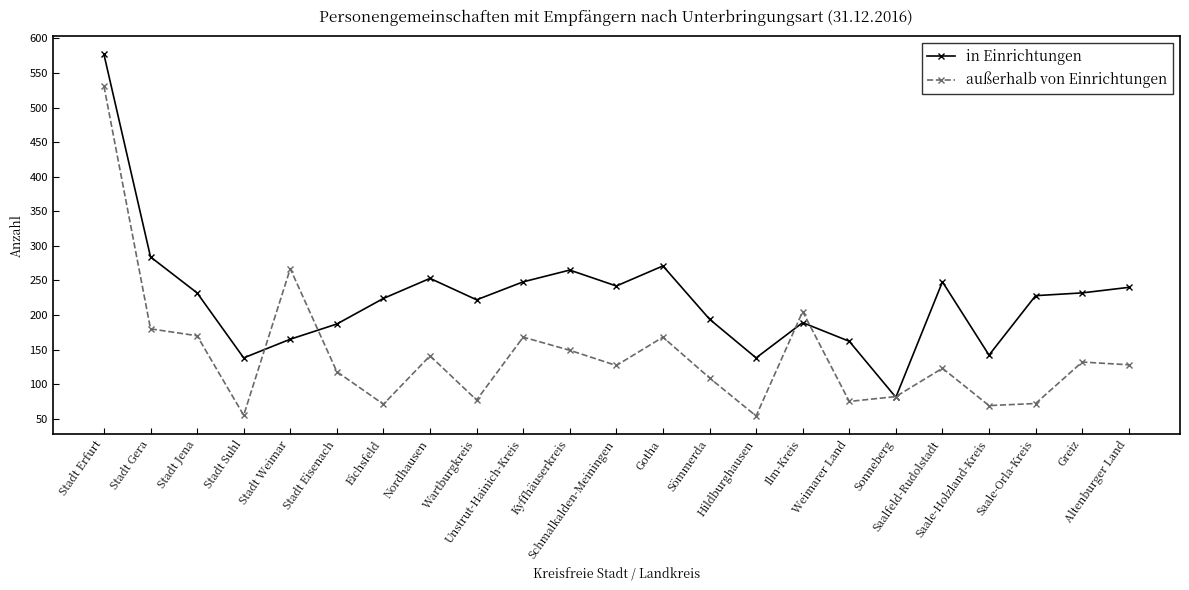

What is the spread (max minus min) of values at Gotha?

103